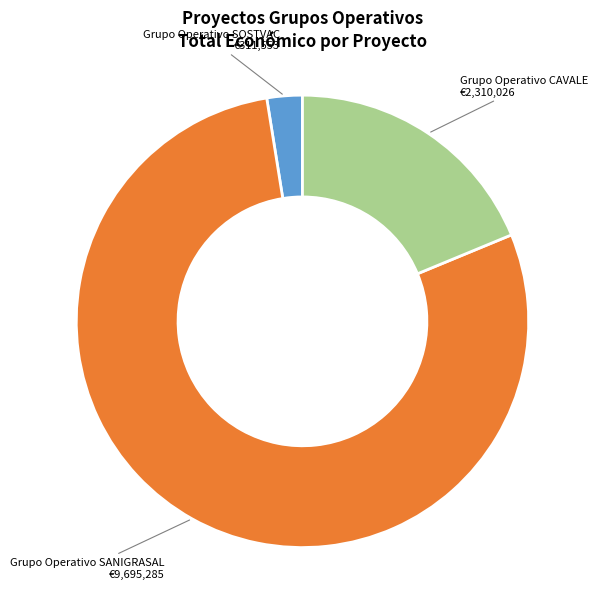

Do Grupo Operativo CAVALE and Grupo Operativo SOSTVAC together represent more than half of the pie?

No